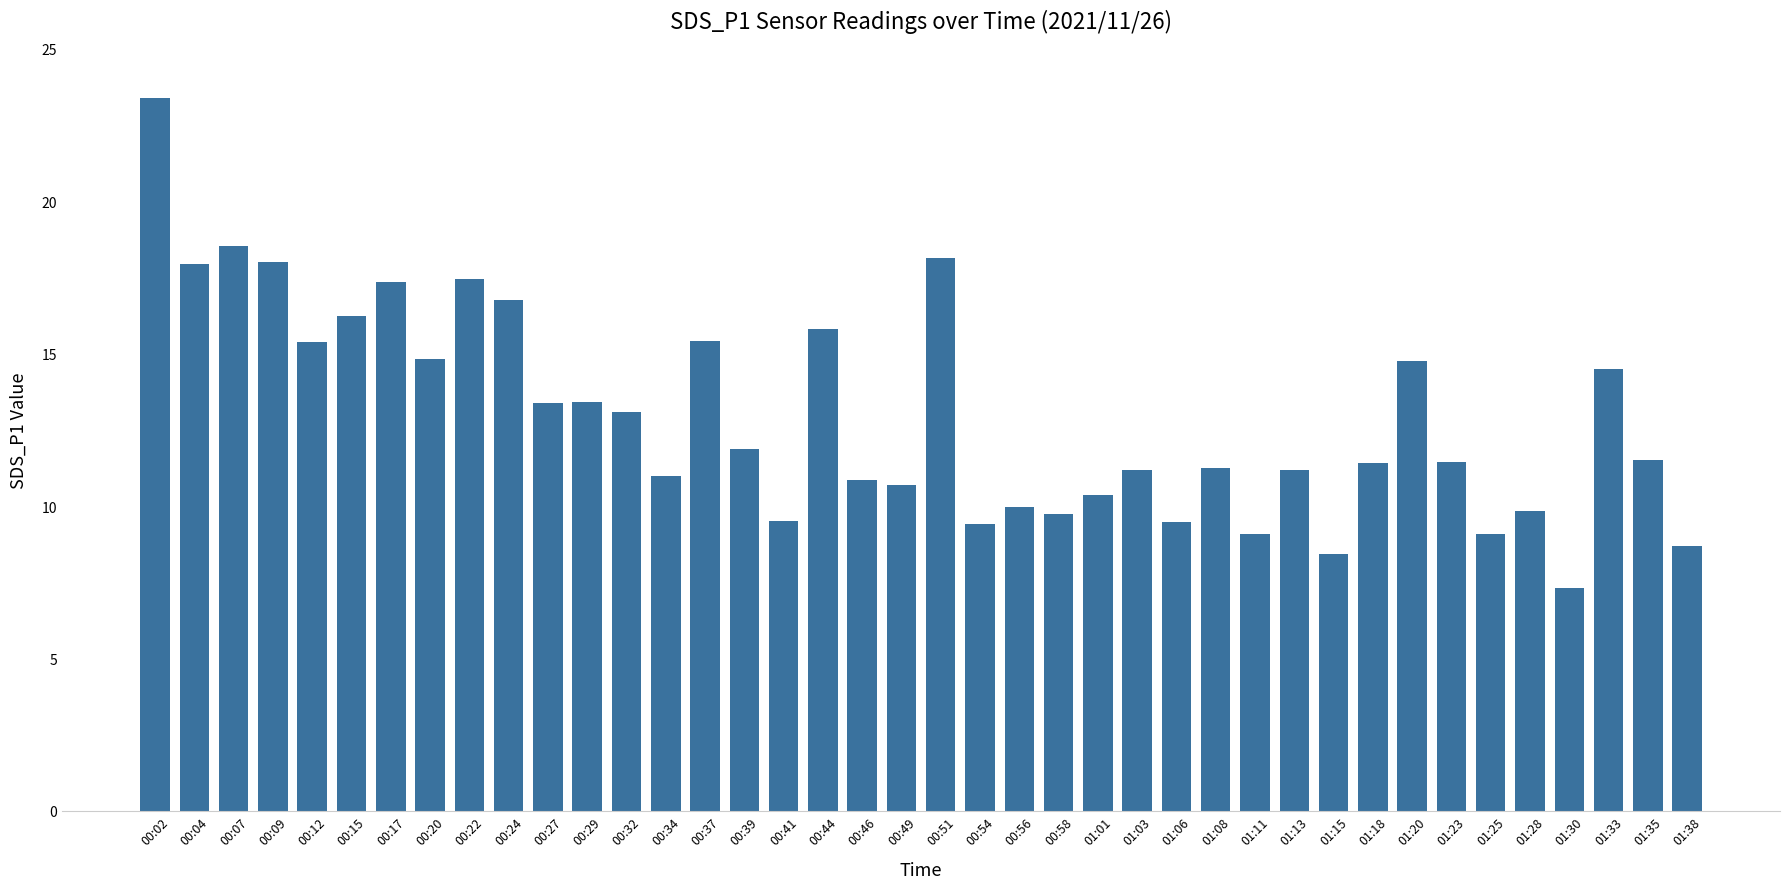

Which has a higher value, 00:41 or 00:44?

00:44